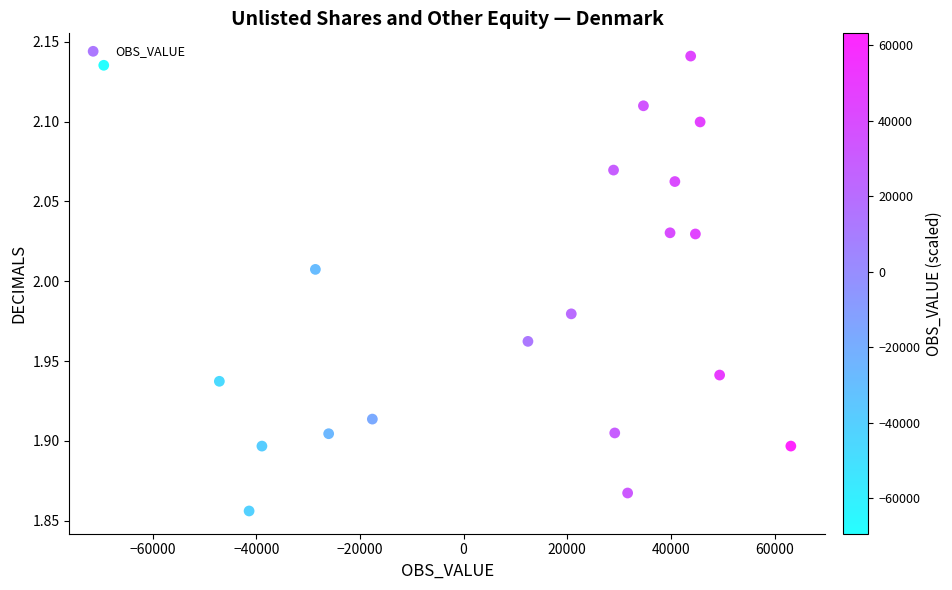

What is the range of X values (max minus min)?

132552.0